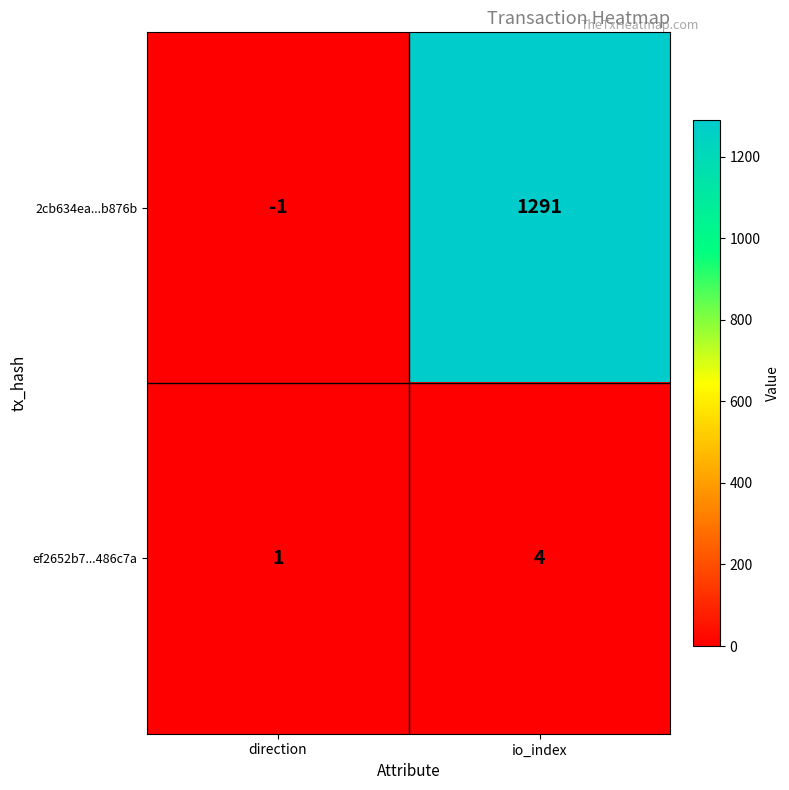

Which series has the largest range (max minus min)?

2cb634ea...b876b